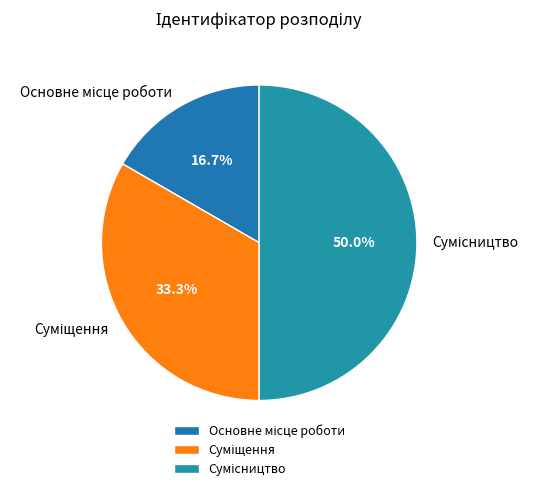

How many segments does this pie chart have?

3